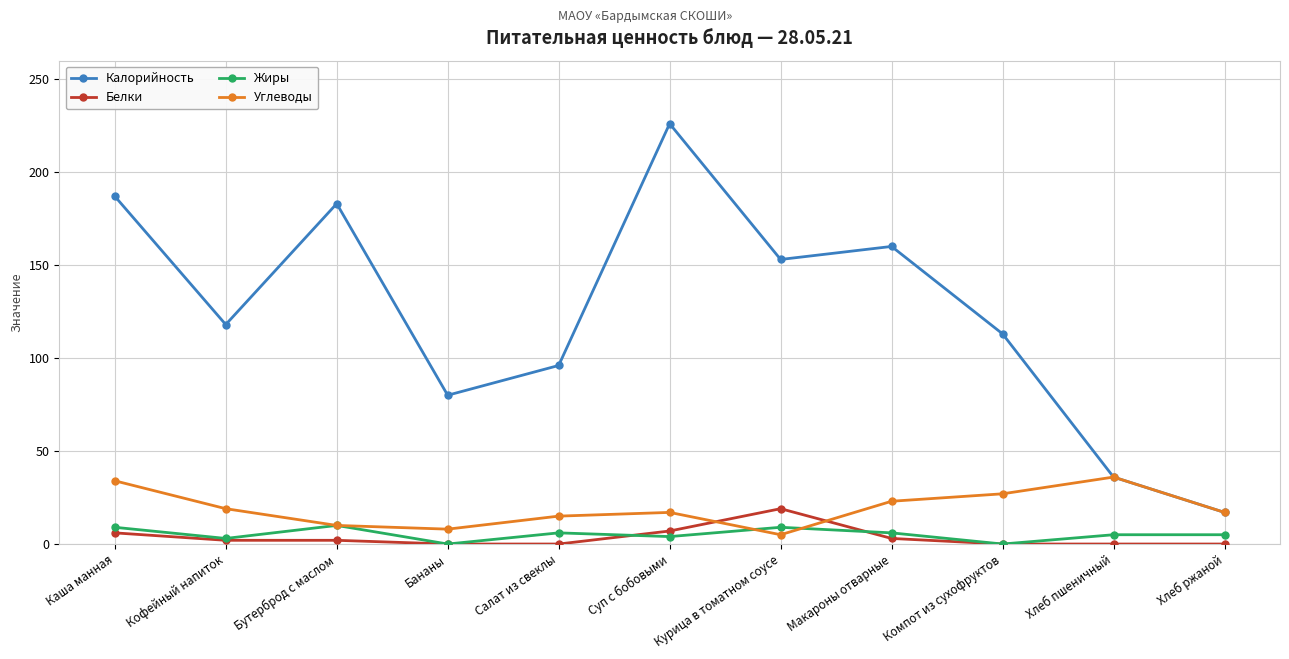

How many series are shown in this chart?

4